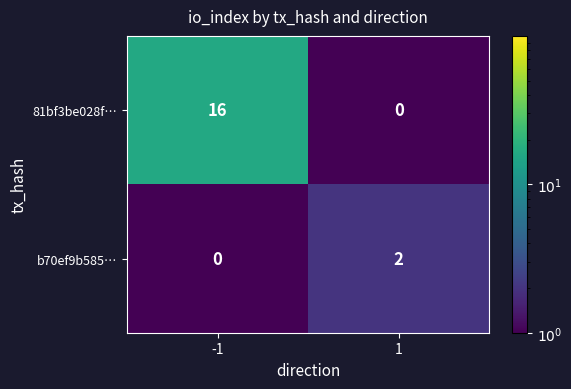

What is the sum of all 81bf3be028f… values?

16